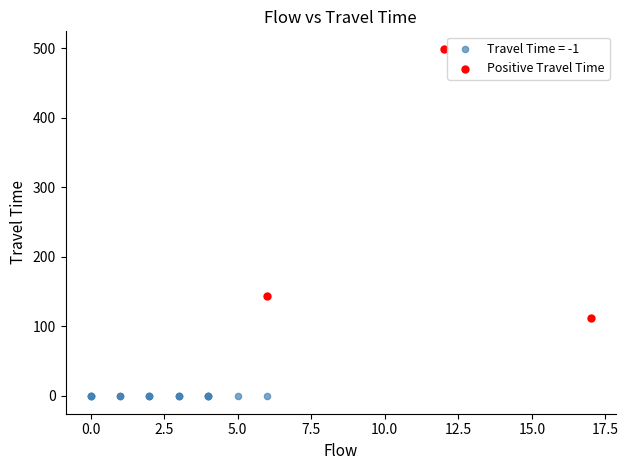

Which series reaches the maximum Y coordinate?

Positive Travel Time